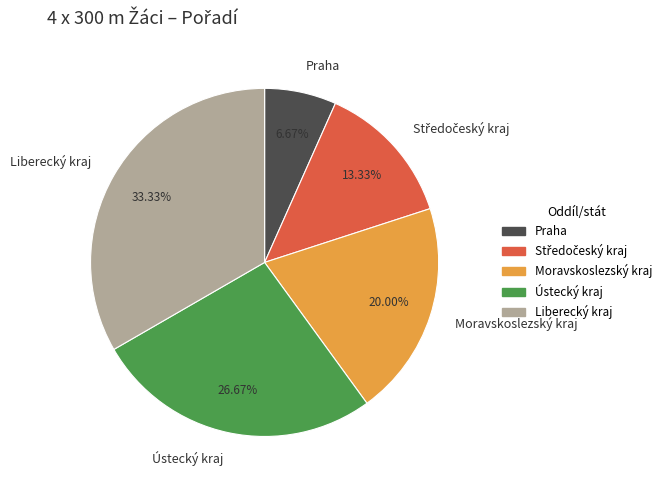

Which slice is the smallest?

Praha